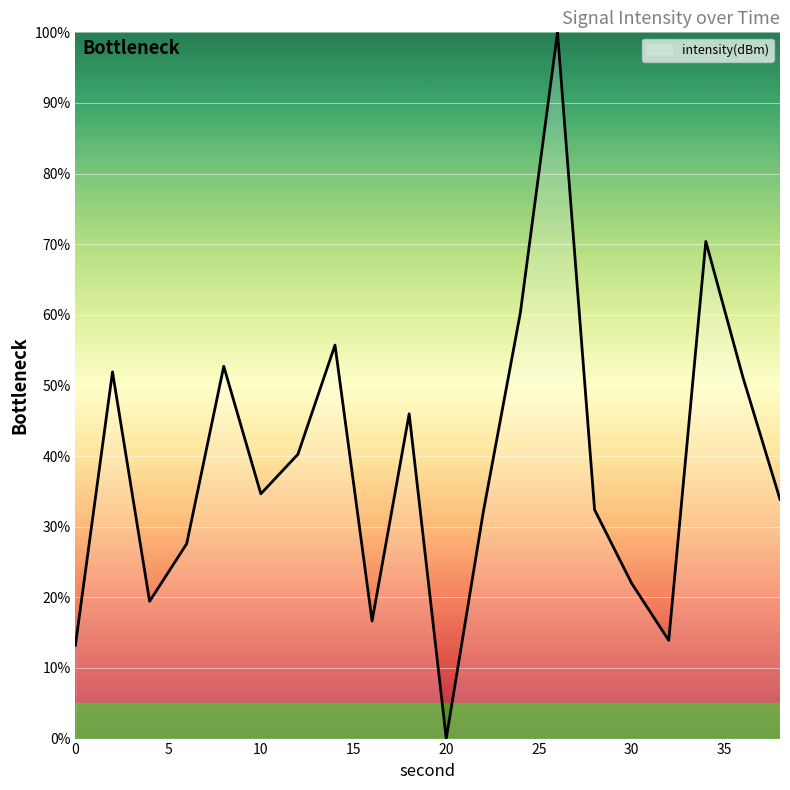

What is the maximum value shown in the chart?

100.0